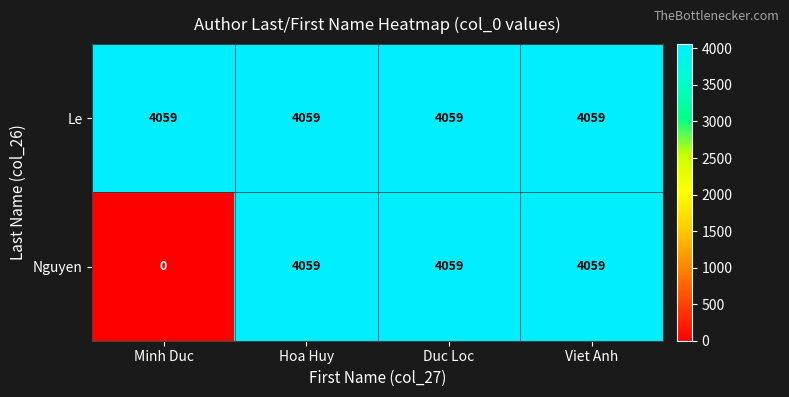

Which series changed the most between Minh Duc and Viet Anh?

Nguyen